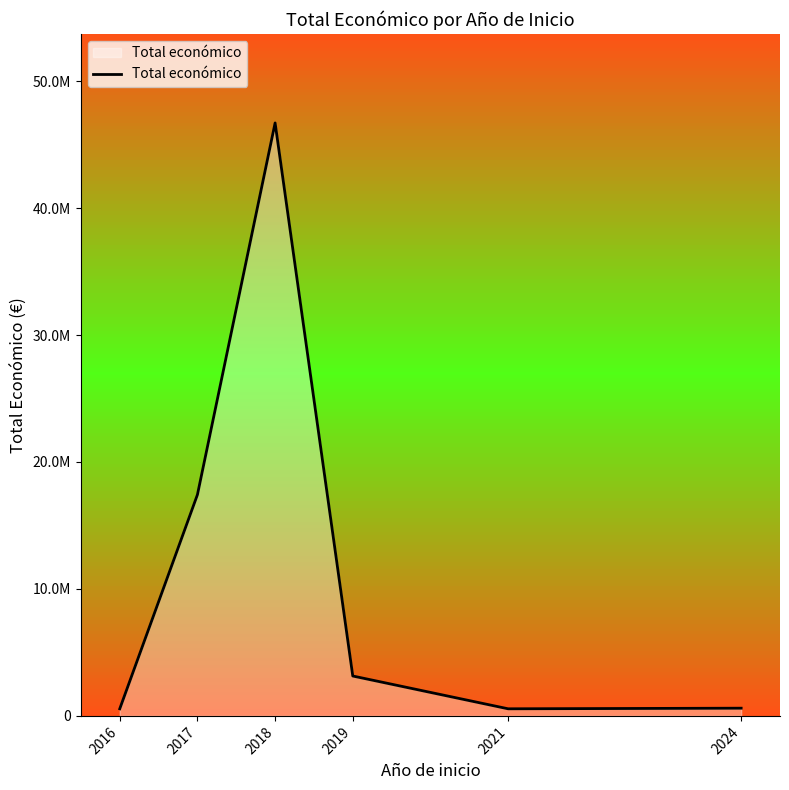

List the labels in order of value, smallest first.

2016, 2021, 2024, 2019, 2017, 2018